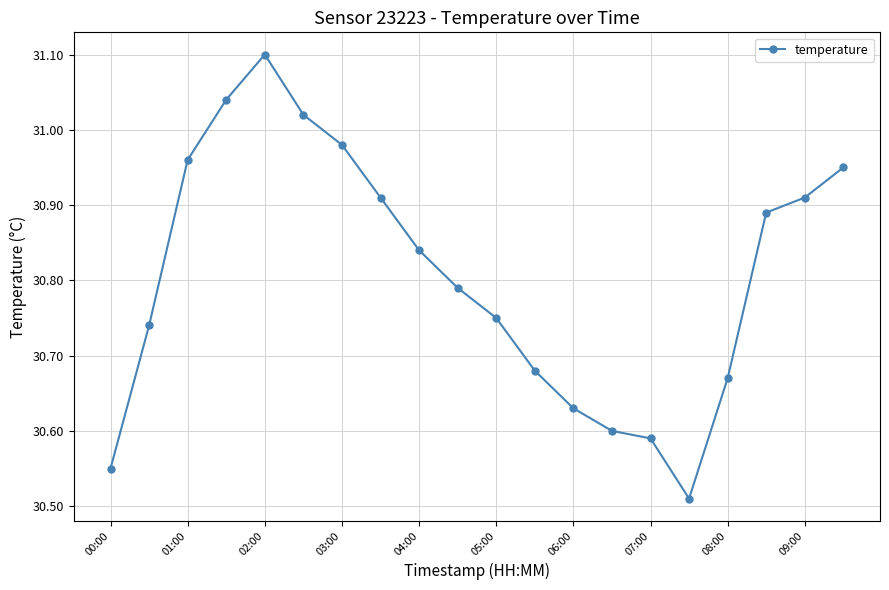

At which category does the data reach its first local peak?

02:00